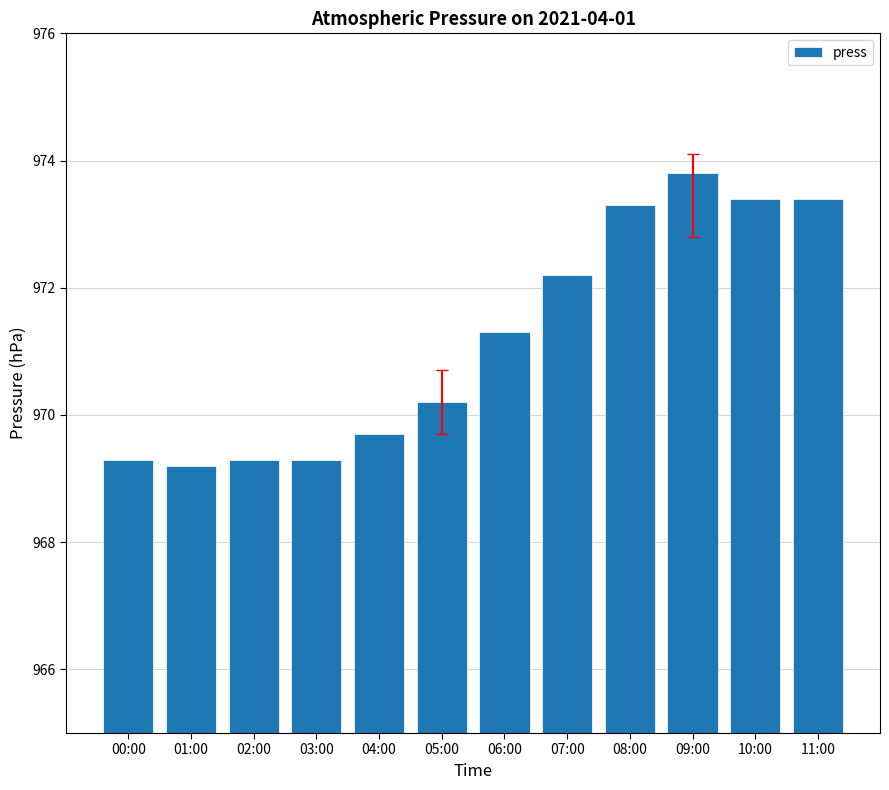

The chart shows a value of 969.3 at 03:00. True or false?

True